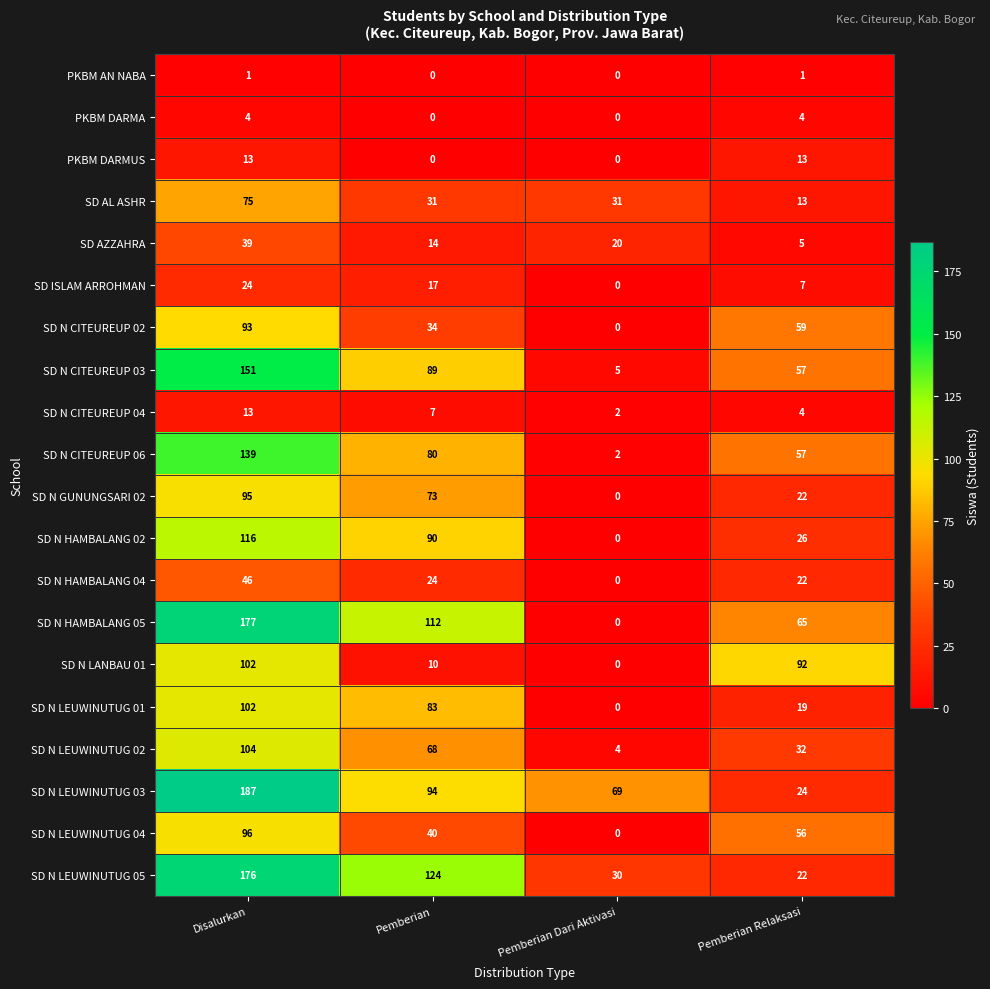

True or false: SD N CITEUREUP 04 has a value of 6 at Pemberian Relaksasi.

False